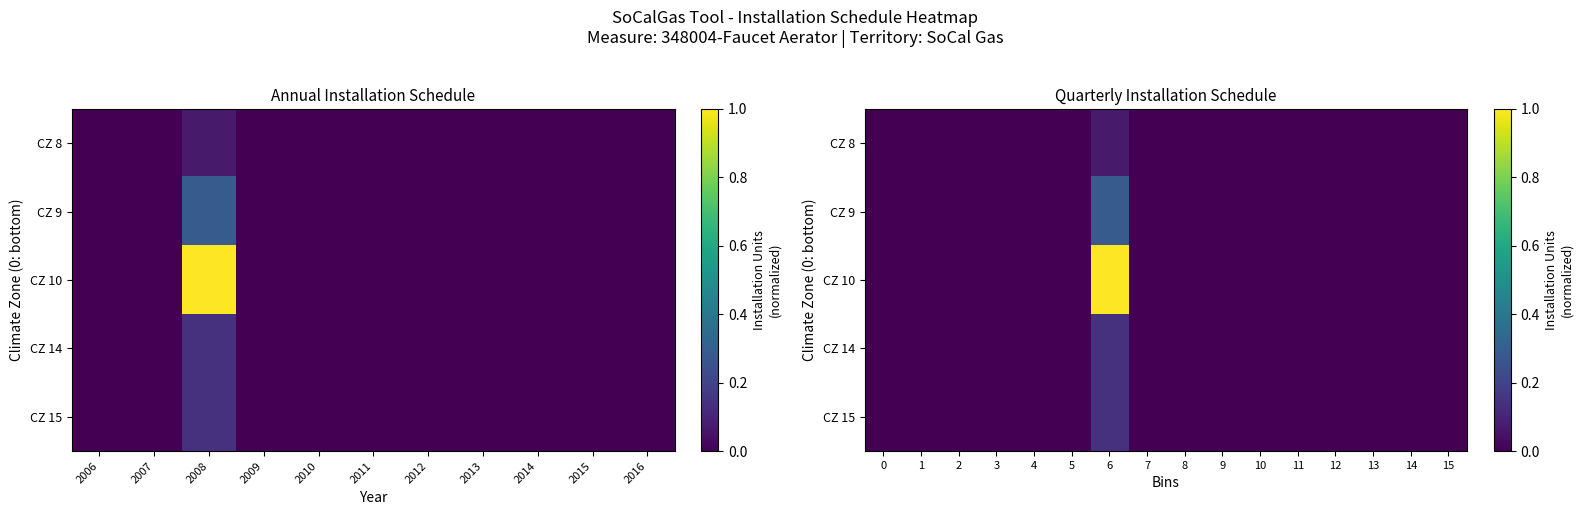

What is the difference between the maximum and second lowest values in the CZ 8 series?

0.1